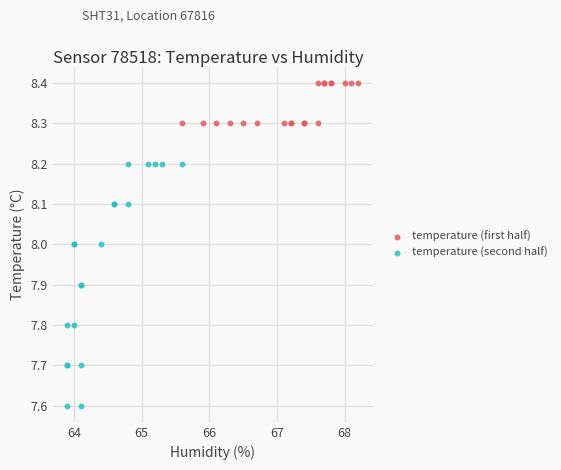

Which series reaches the minimum Y coordinate?

temperature (second half)